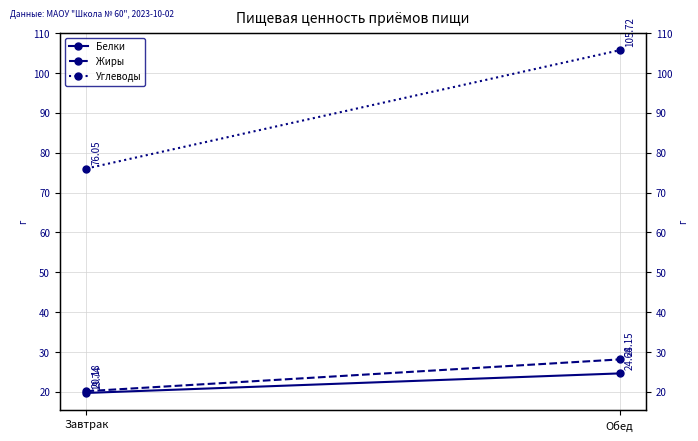

List the series in order of their peak value, highest first.

Углеводы, Жиры, Белки